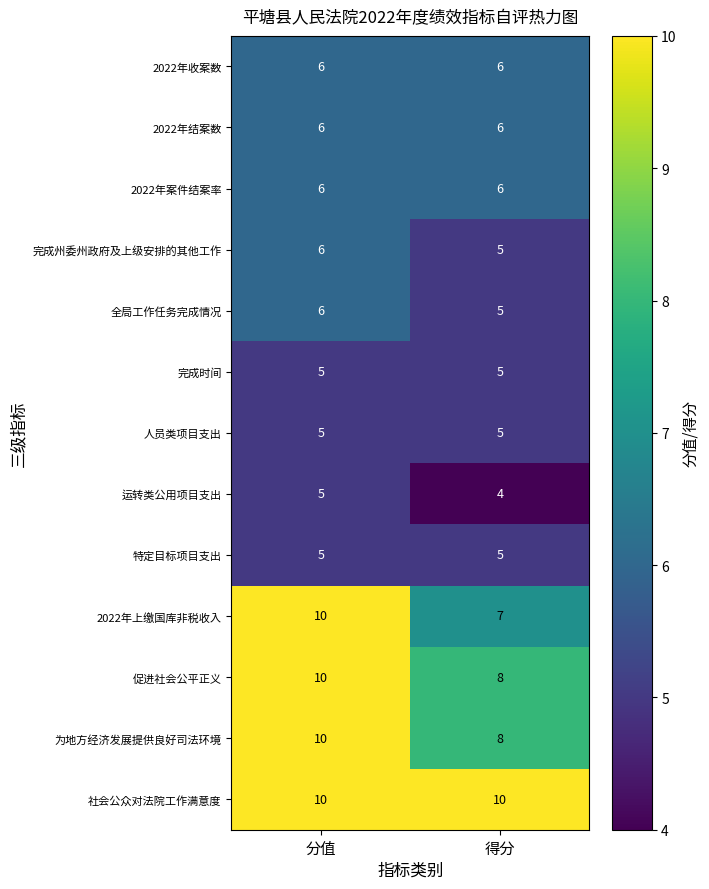

What is the difference between the highest and lowest values at 得分?

6